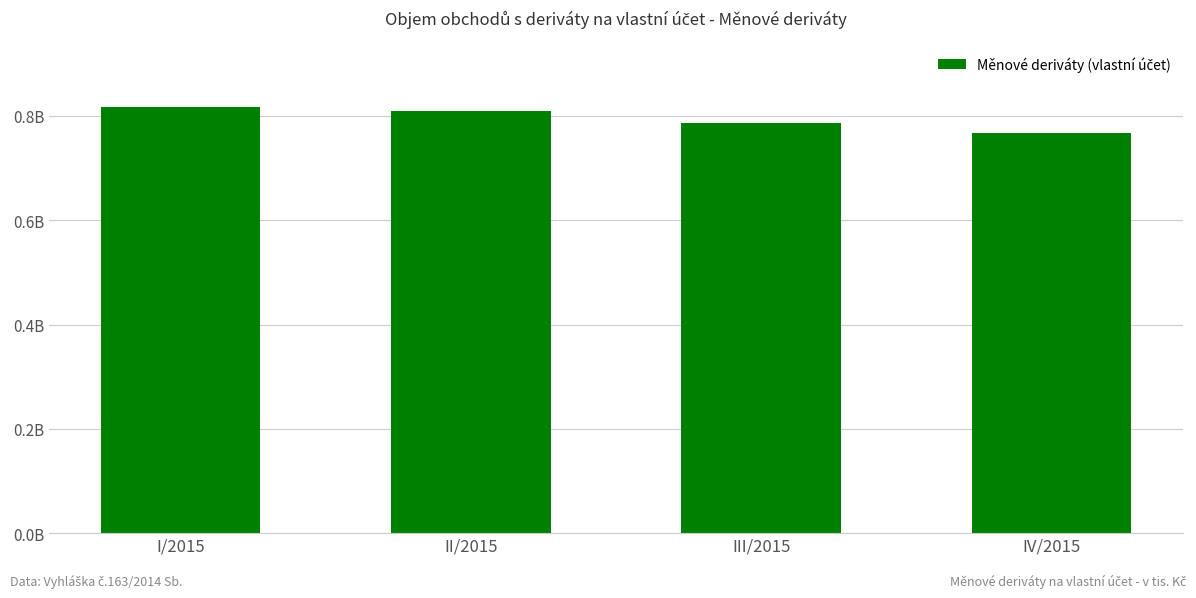

Are the bars horizontal?

No